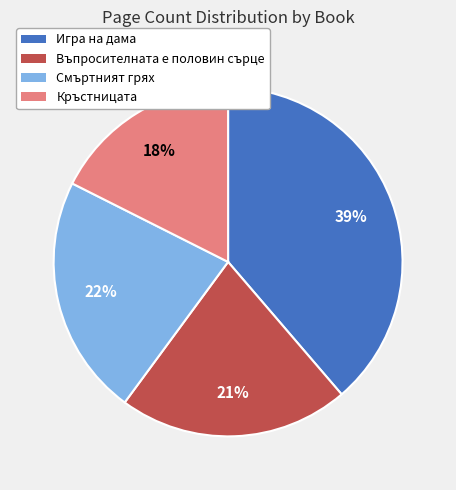

Is there any slice that represents more than half of the pie?

No